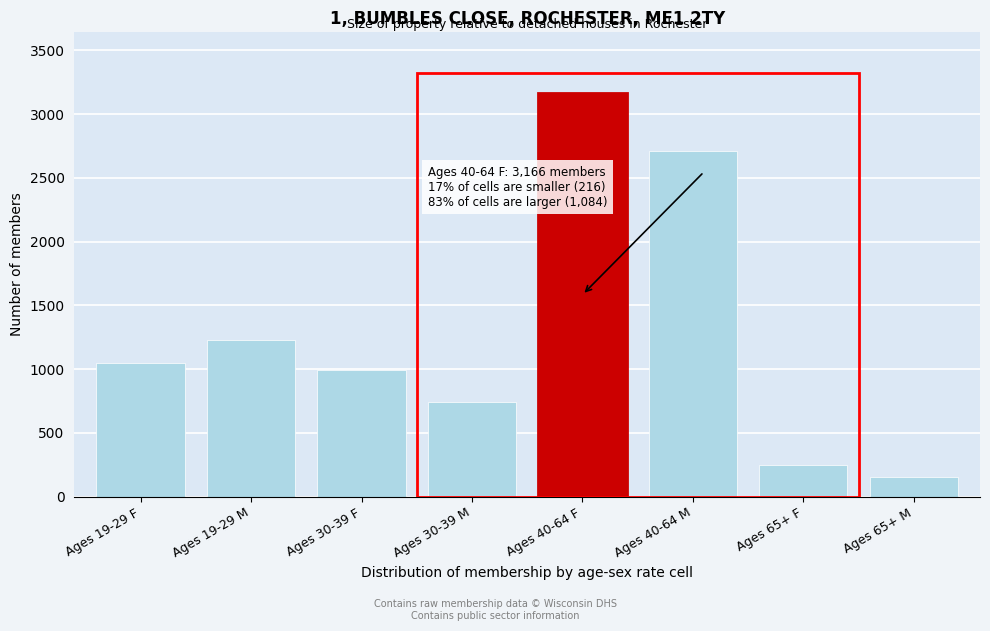

Reading right to left, transcribe all the data shown in this chart.

157	248	2709	3166	742	995	1228	1048